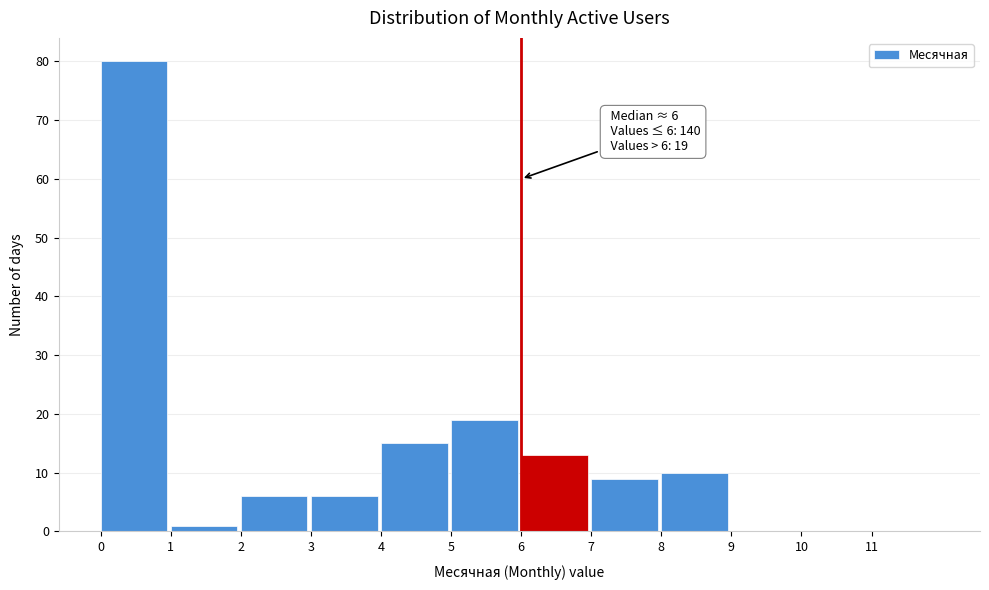

Over which range of the x-axis is the bar tallest?

0 to 1